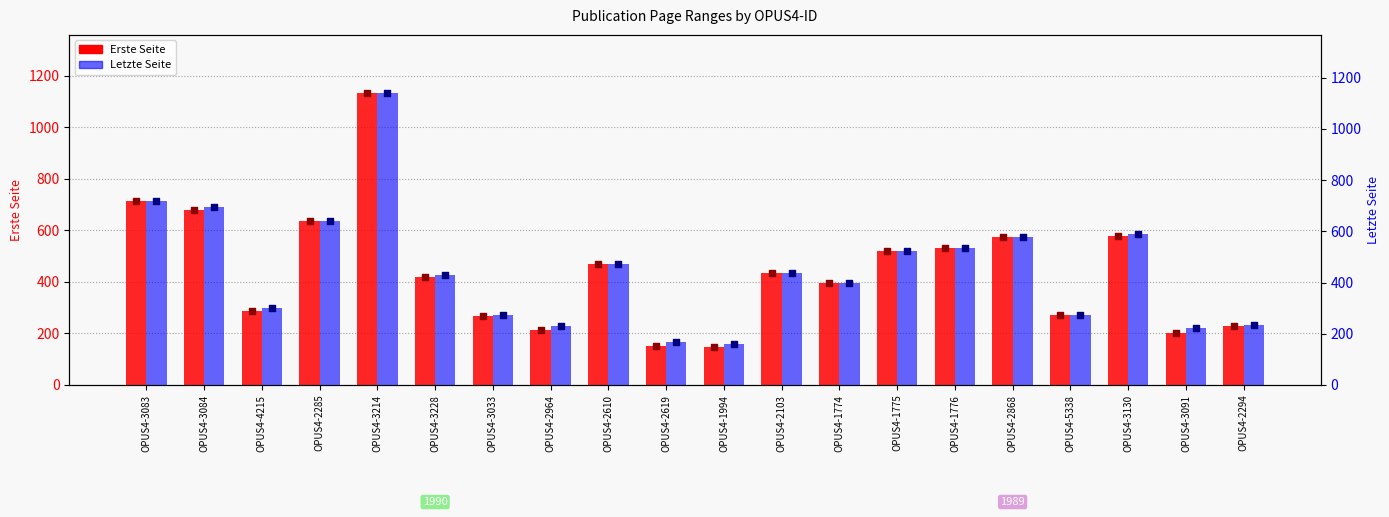

Which series contains the lowest Y value?

Erste Seite